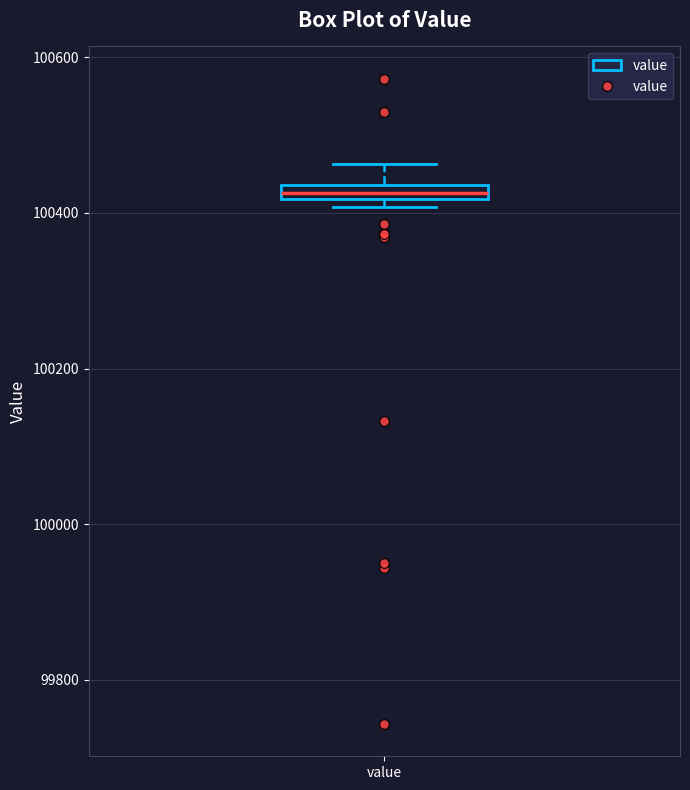

Where is the lower edge of the box for value on the y-axis? The values are not printed on the chart, so give them approximately, as read against the axis.

100420